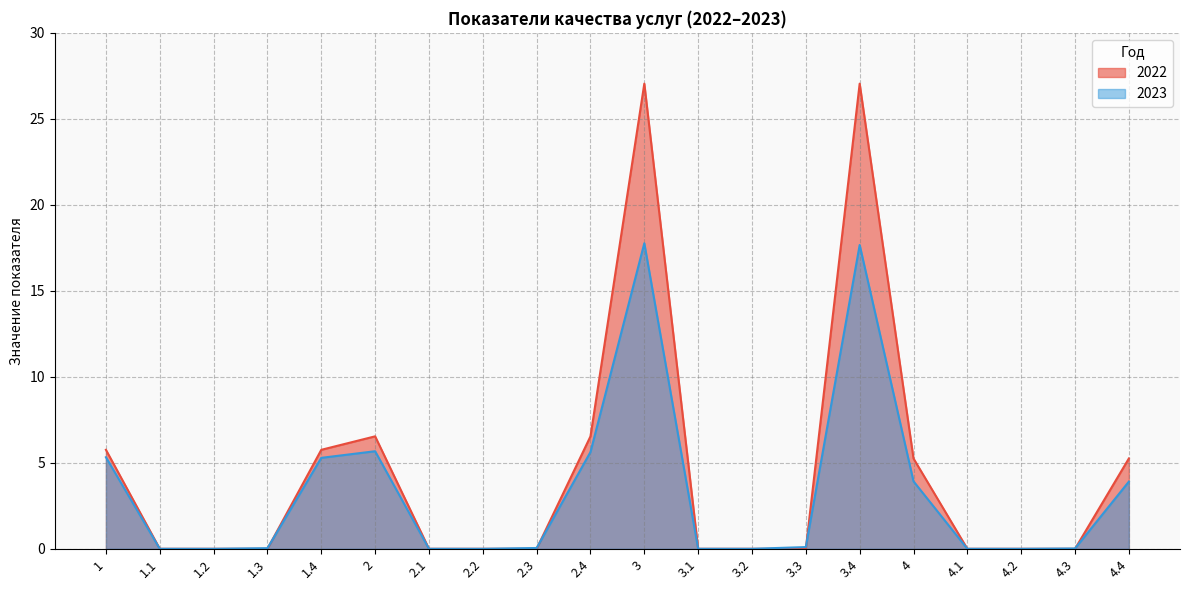

What is the value of the 2023 point at the 16th from the left?

3.9